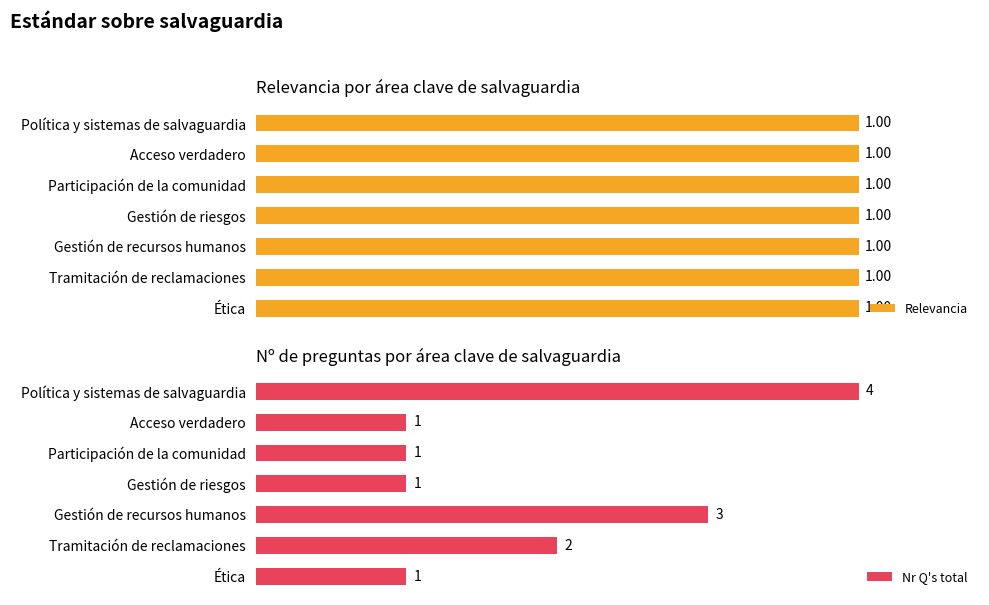

What is the value of the Nr Q's total bar at the 3rd from the left?

3.0